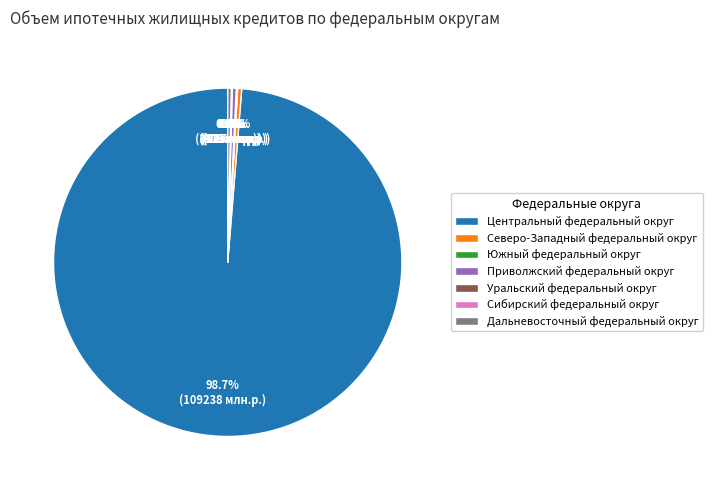

Does Северо-Западный федеральный округ represent more than half of the total?

No